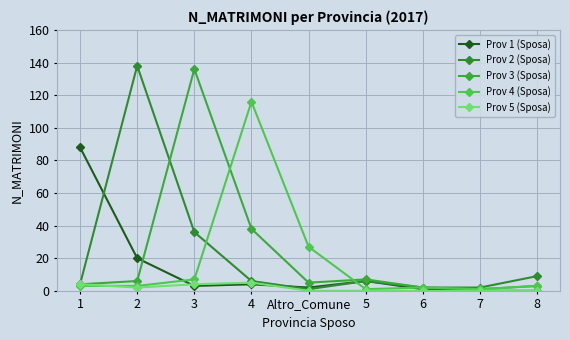

Reading right to left, list all the values displayed in this chart.

Prov 1 (Sposa): 0	0	1	6	2	4	3	20	88
Prov 2 (Sposa): 9	2	2	6	1	6	36	138	4
Prov 3 (Sposa): 3	1	2	7	5	38	136	6	4
Prov 4 (Sposa): 3	1	2	1	27	116	7	3	3
Prov 5 (Sposa): 0	0	0	0	0	5	4	2	4